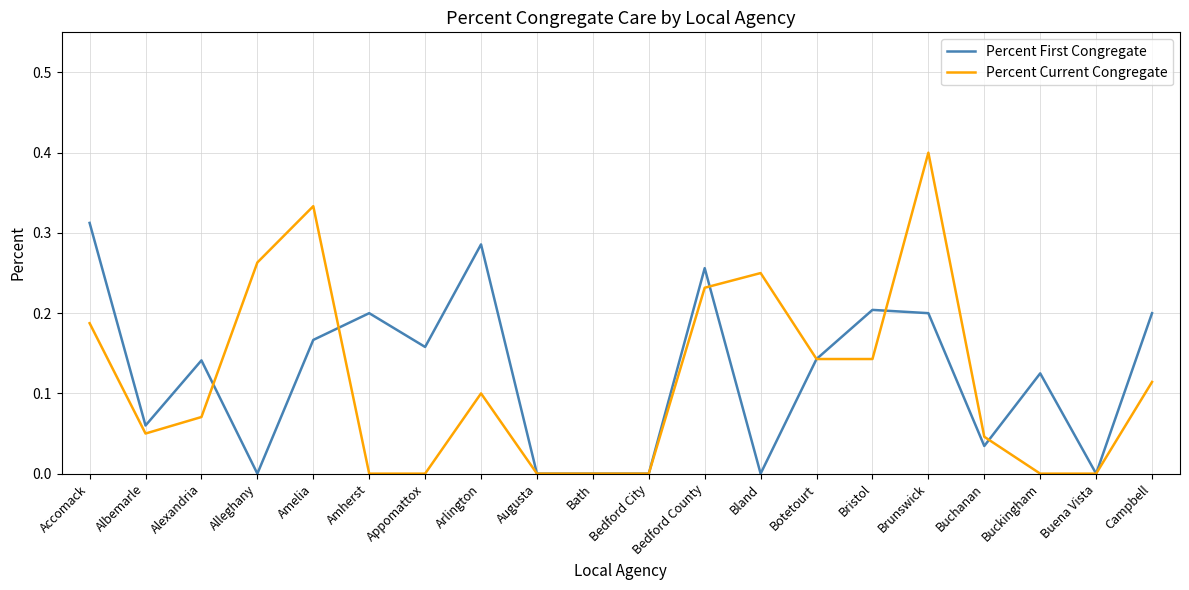

At Alexandria, list the series in order from largest to smallest.

Percent First Congregate, Percent Current Congregate